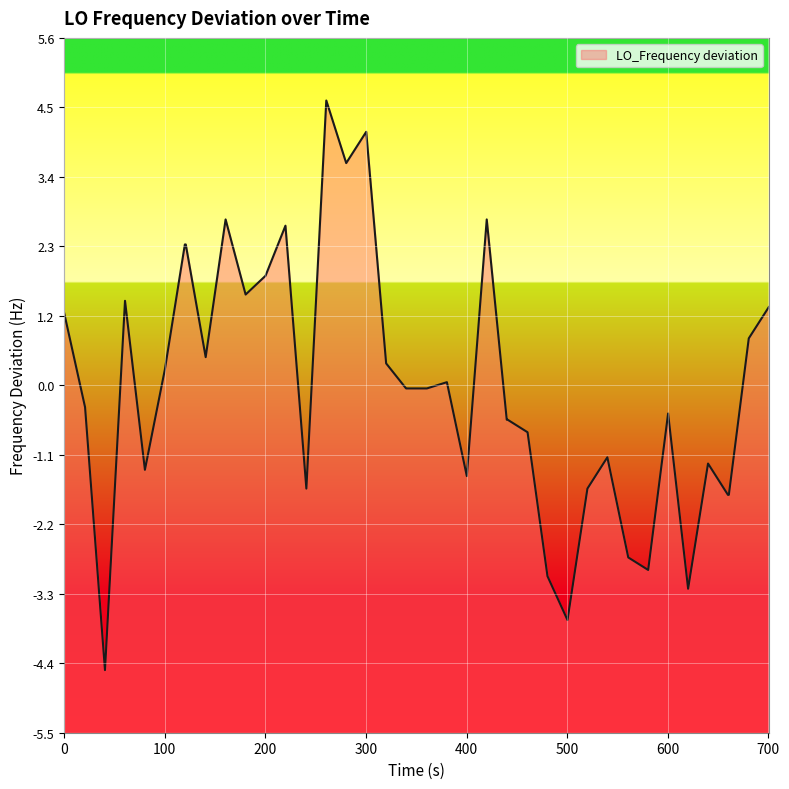

What is the smallest value displayed?

-4.5